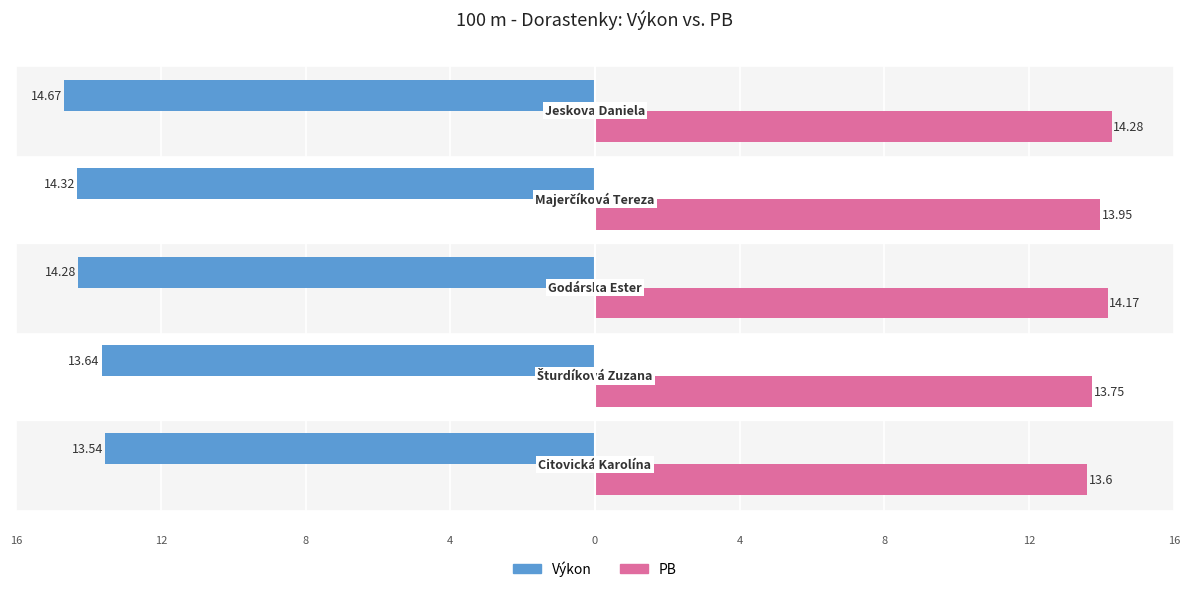

What are all the series names shown in the legend?

Výkon, PB